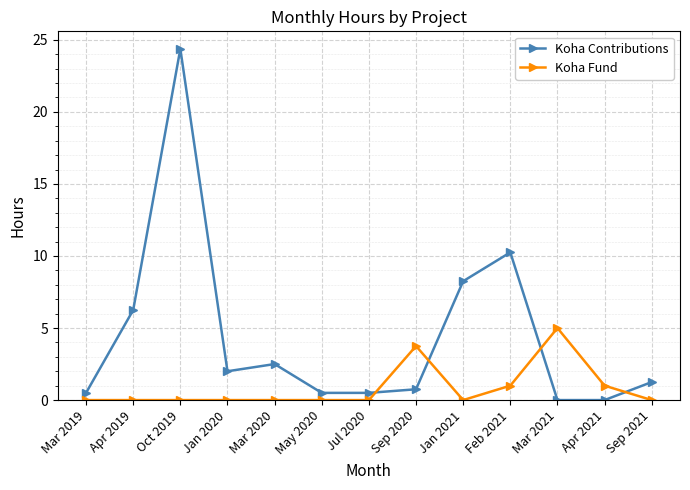

Where is the first local maximum for Koha Contributions?

Oct 2019